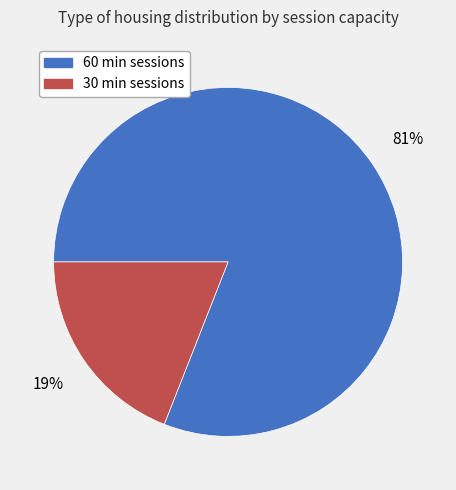

Does any single category account for the majority?

Yes